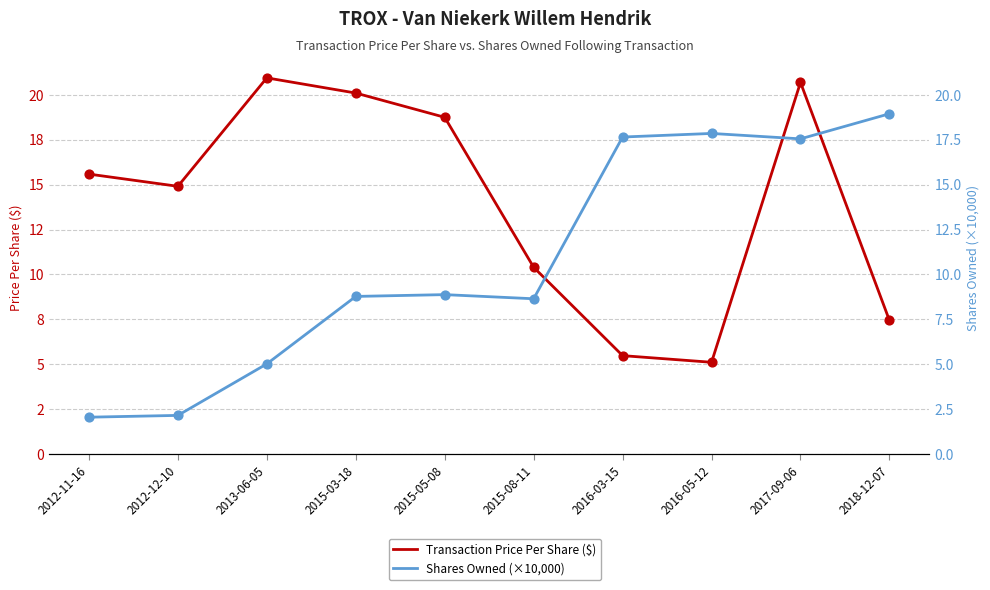

Which series contains the highest Y value?

Transaction Price Per Share ($)